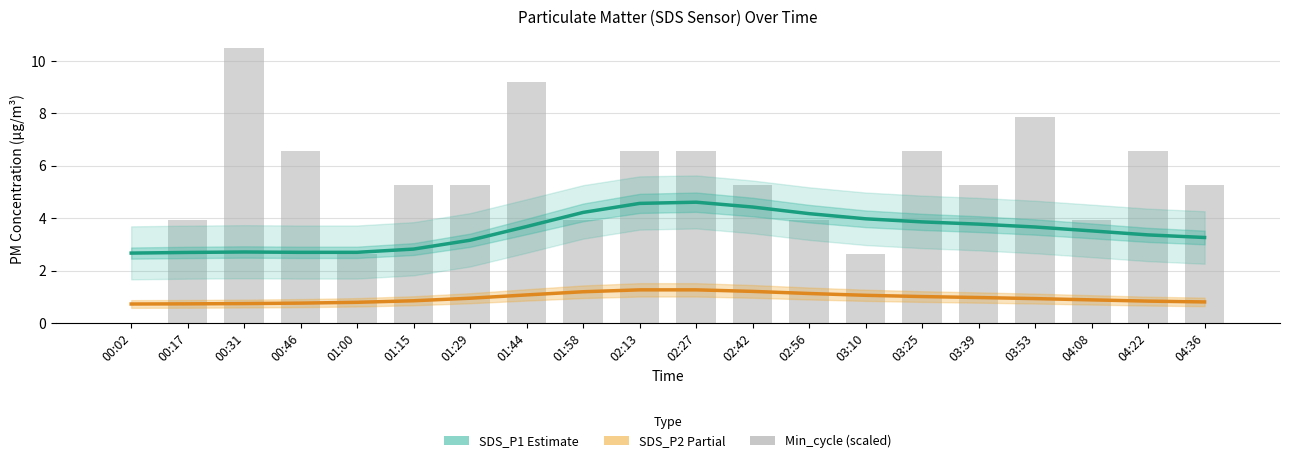

What is the approximate value of SDS_P2 (Partial) at 03:39?

1.0